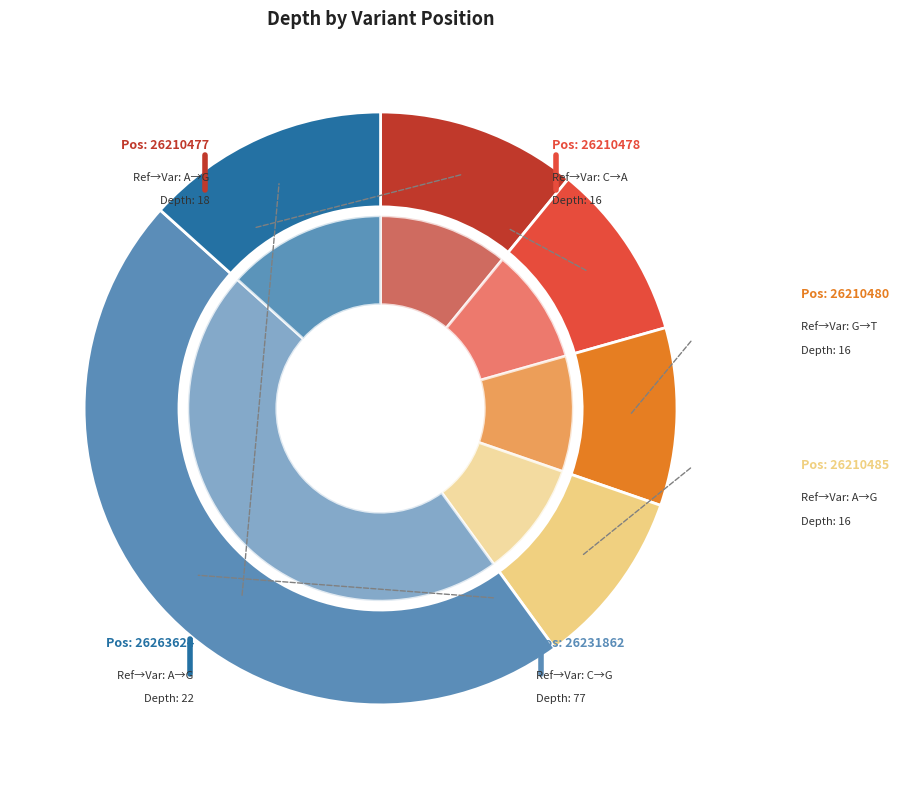

True or false: 26210477 accounts for 1% of the total.

False